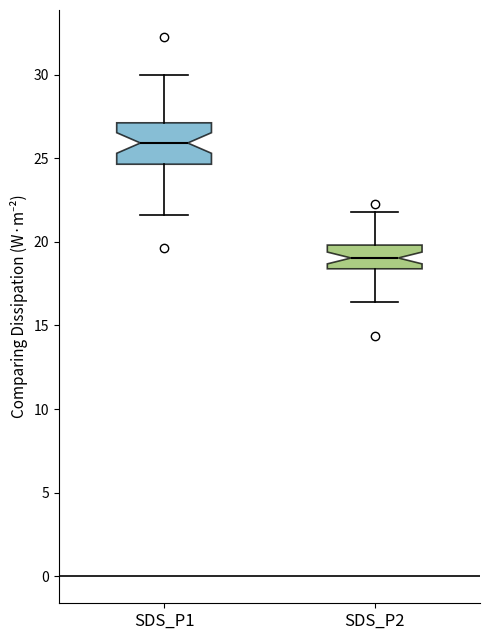

Which box is the tallest, from its lower edge to its upper edge?

SDS_P1